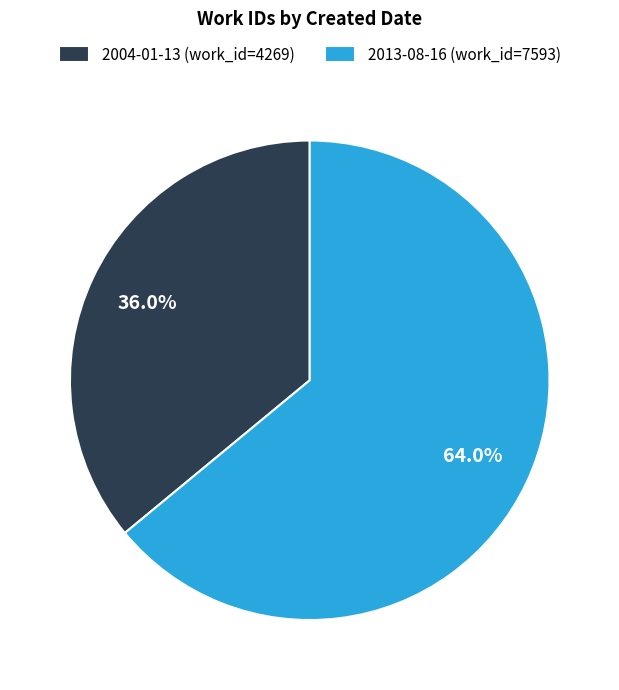

What is the ratio of the value at 2004-01-13 to the value at 2013-08-16?

0.6